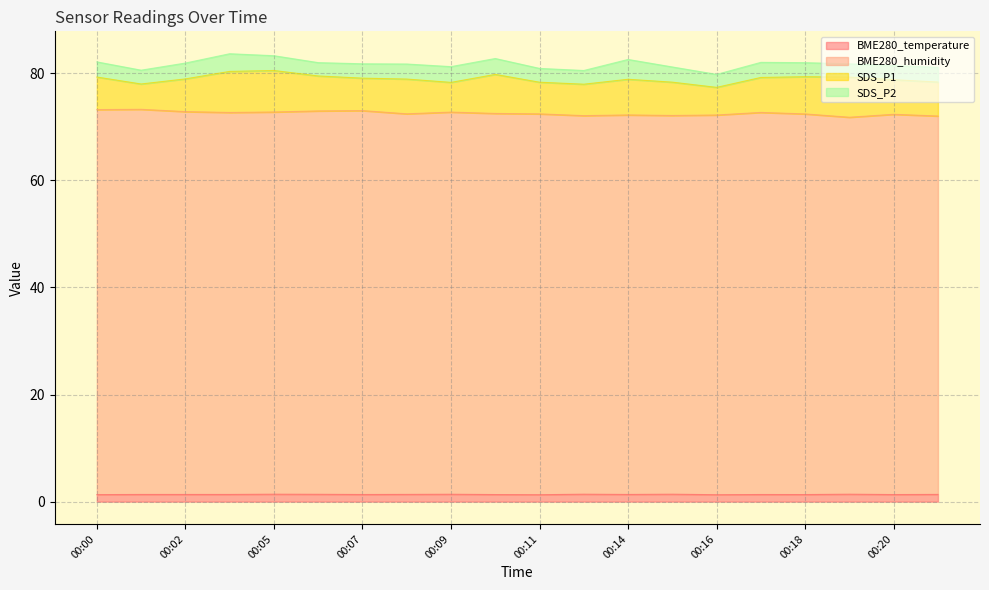

Which category has the highest value in the BME280_humidity series?

00:01